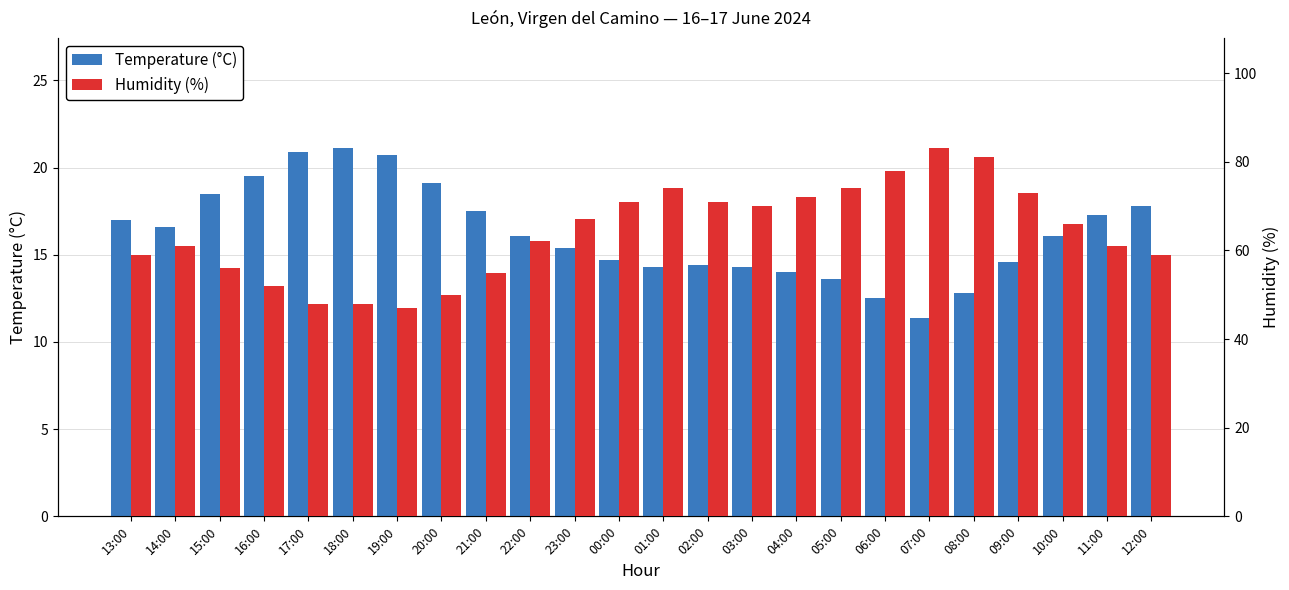

What is the difference between the second highest and minimum values in the Temperature (°C) series?

9.5